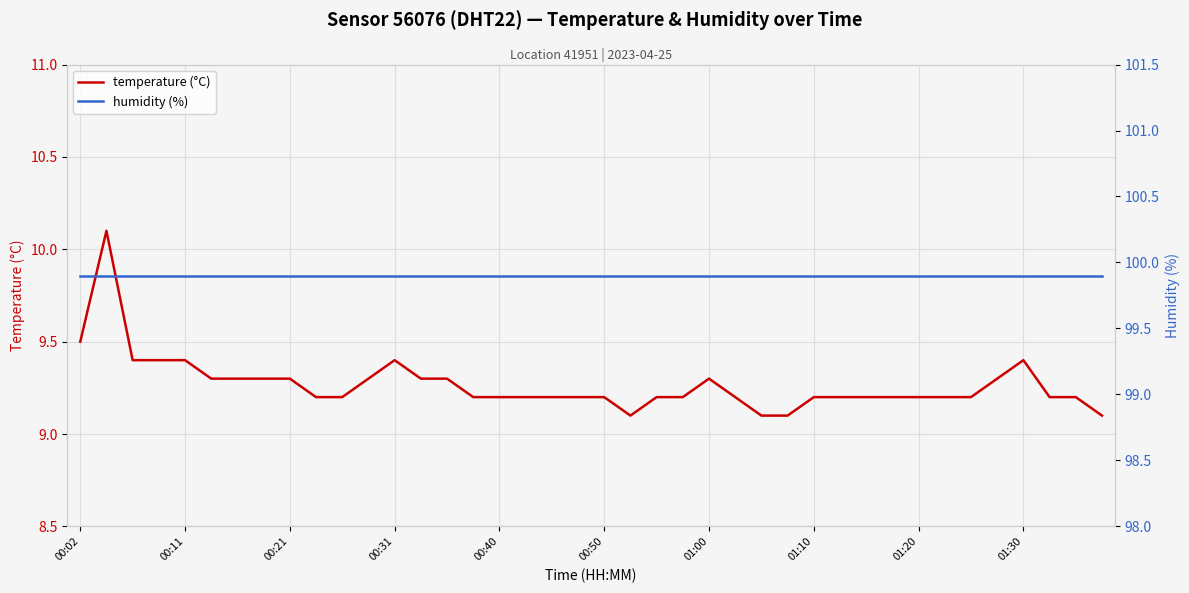

What is the highest value of the temperature (°C) series?

10.1